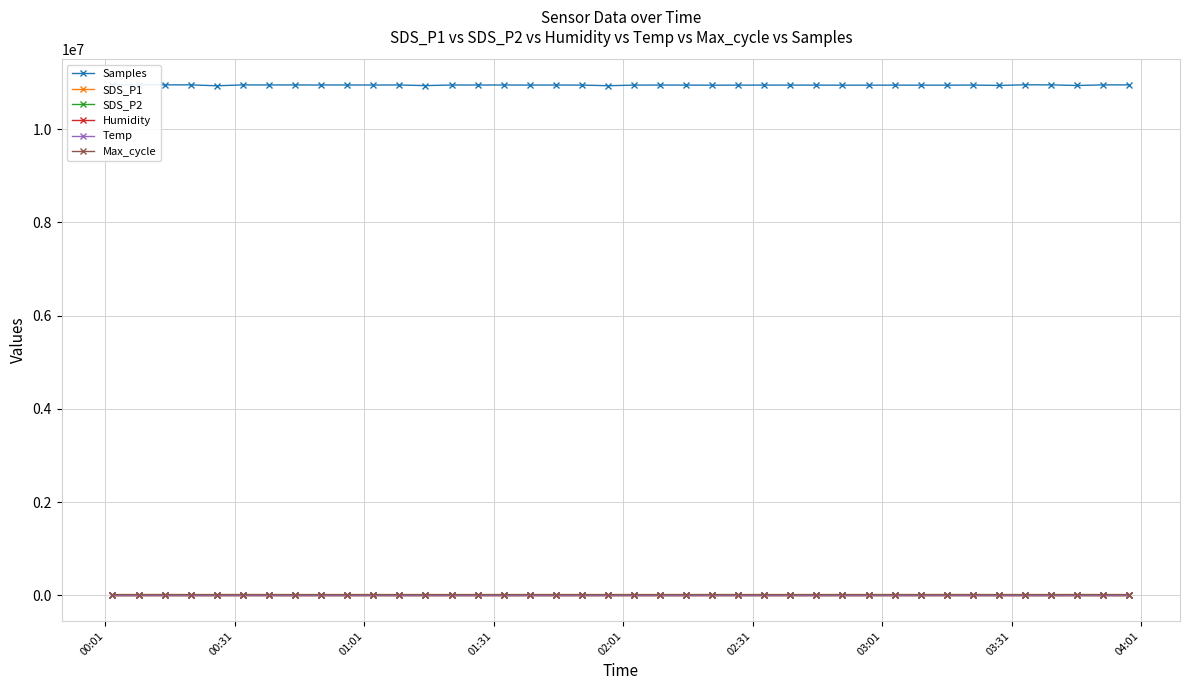

What is the maximum value shown in the chart?

10950712.0